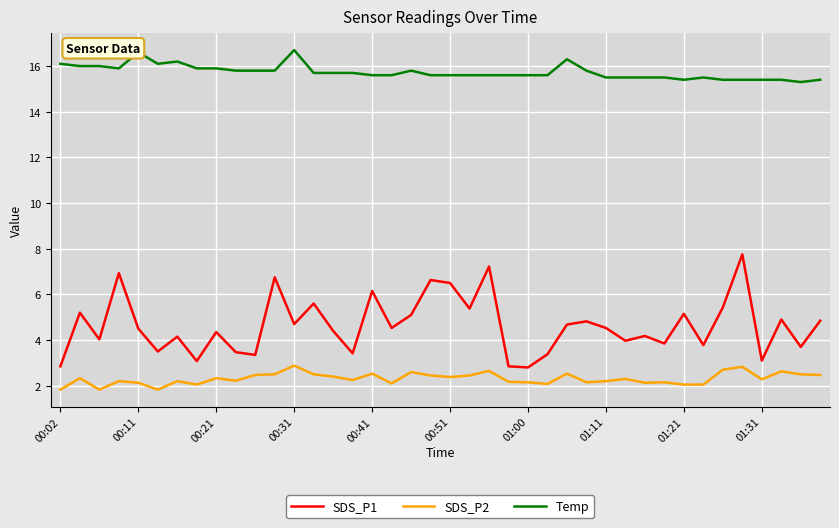

List the series in order of their peak value, lowest first.

SDS_P2, SDS_P1, Temp